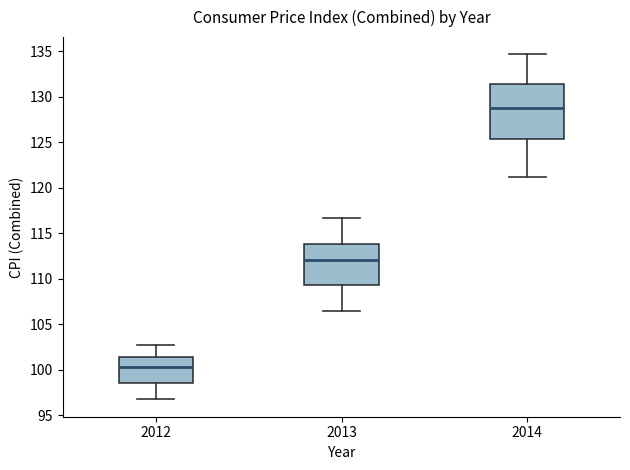

Comparing the boxes themselves (not the whiskers), which one is the tallest?

2014